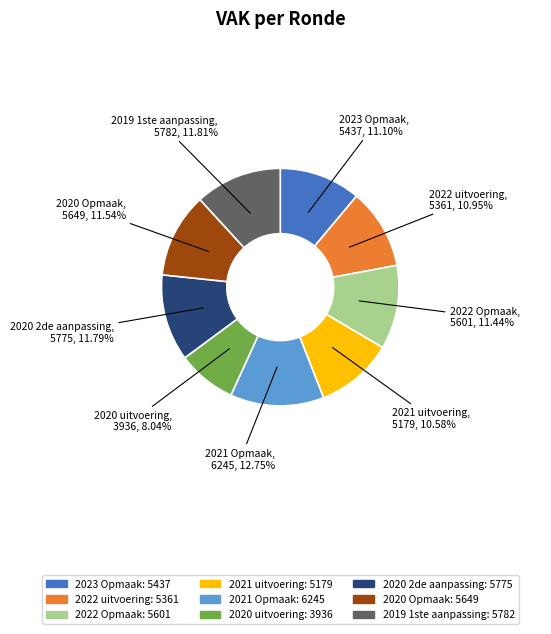

Does any single category account for the majority?

No